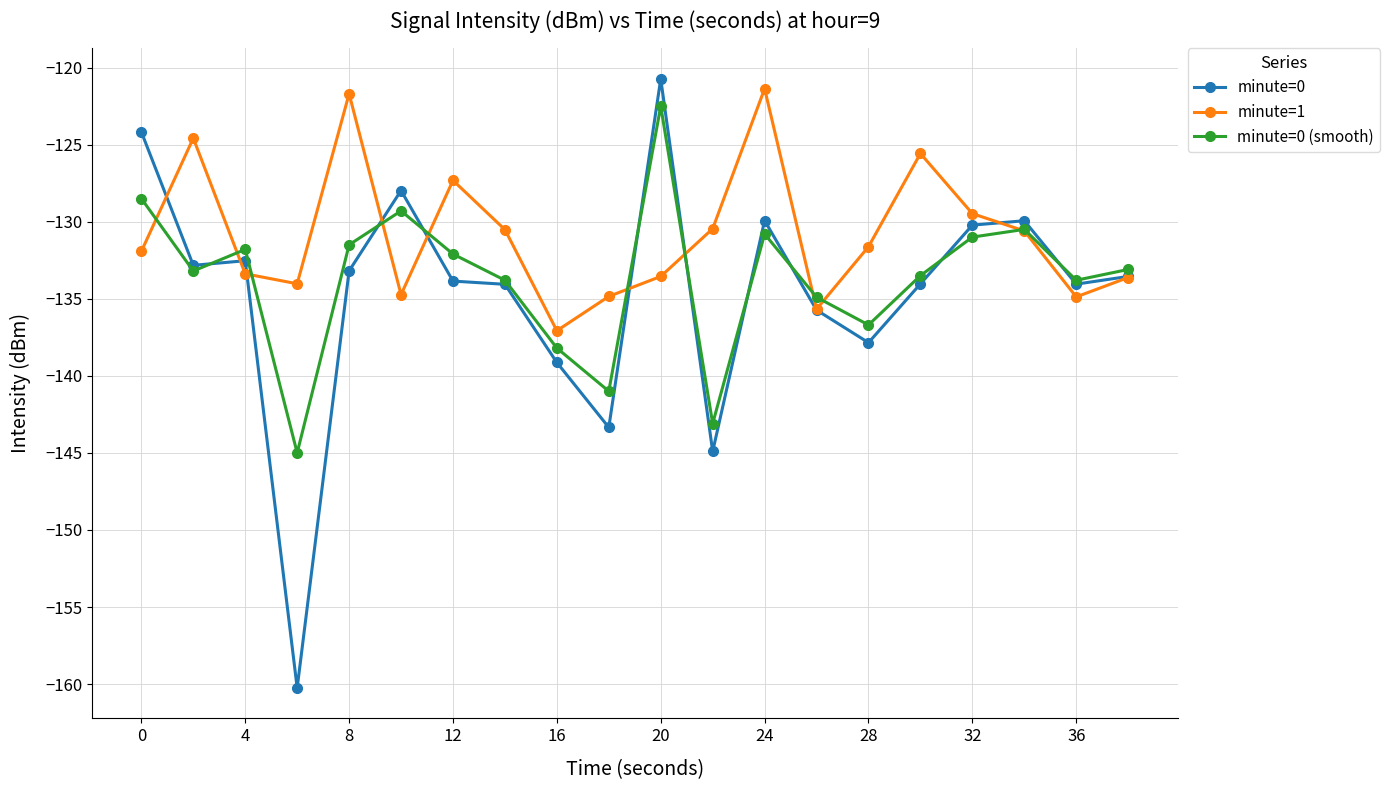

List the series in order of their overall mean, lowest first.

minute=0, minute=0 (smooth), minute=1